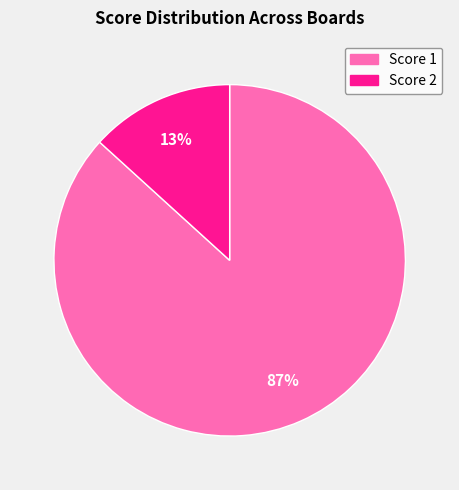

Is there any slice that represents more than half of the pie?

Yes